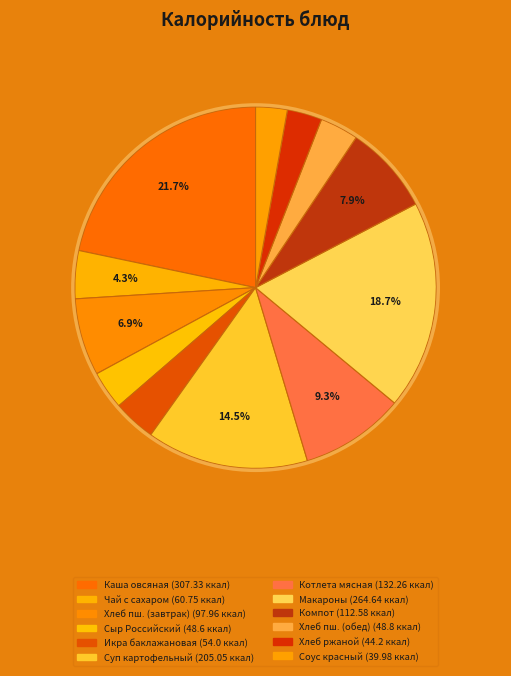

Count the number of slices in the pie.

12